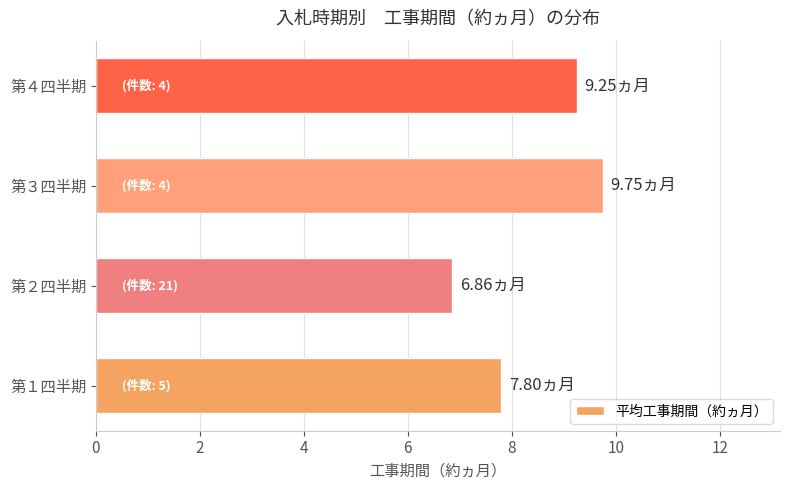

What is the sum of all values?

33.7